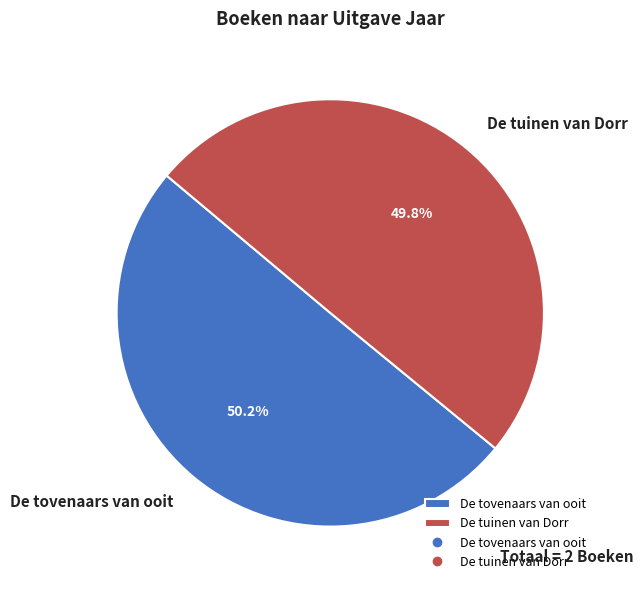

Is there any slice that represents more than half of the pie?

Yes